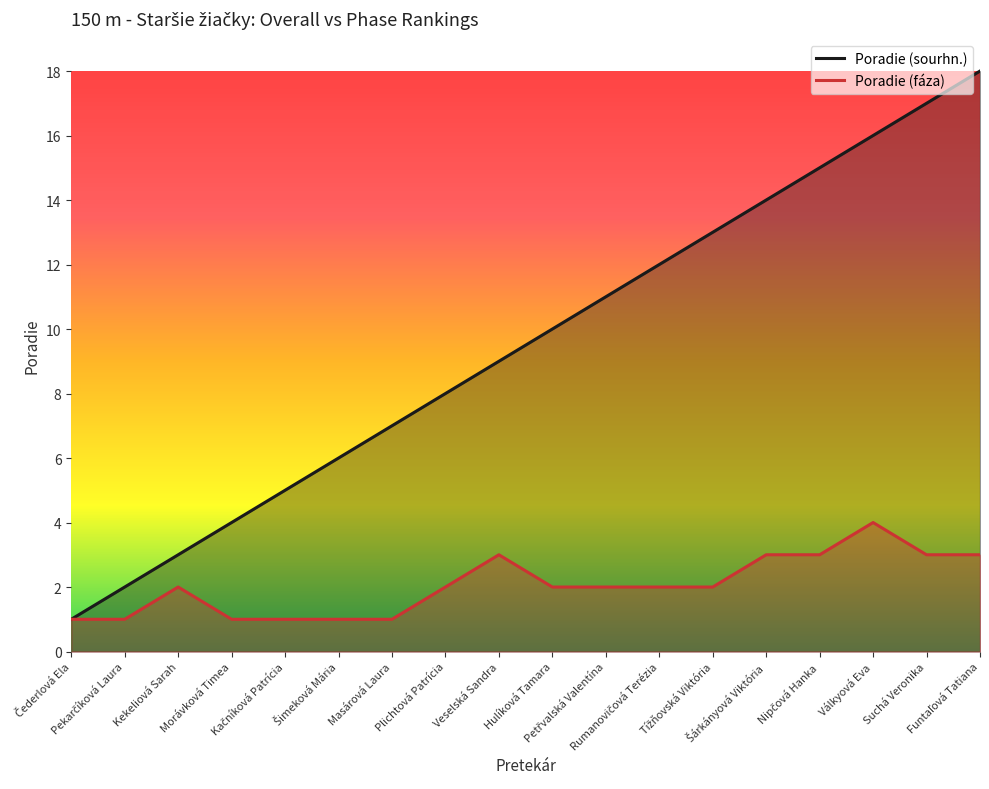

Is it true that Poradie (sourhn.) equals 20 at Rumanovičová Terézia?

False